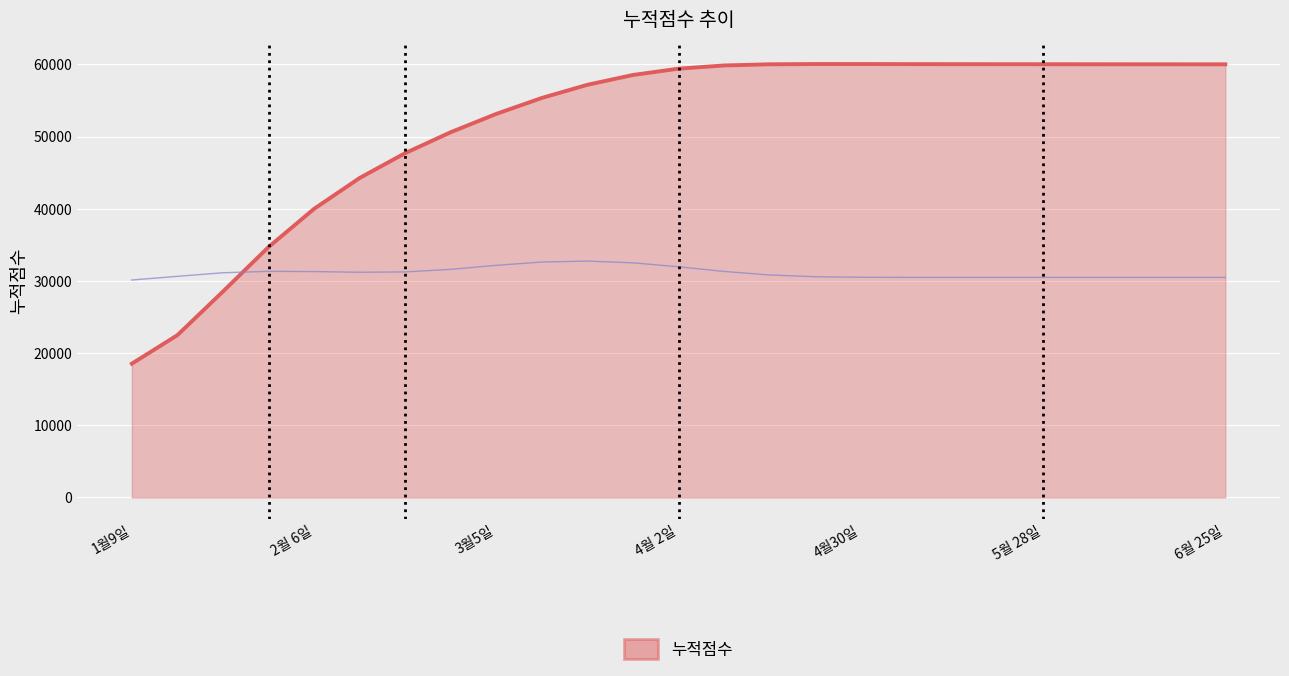

At which label does the data first exceed 59403?

4월 2일